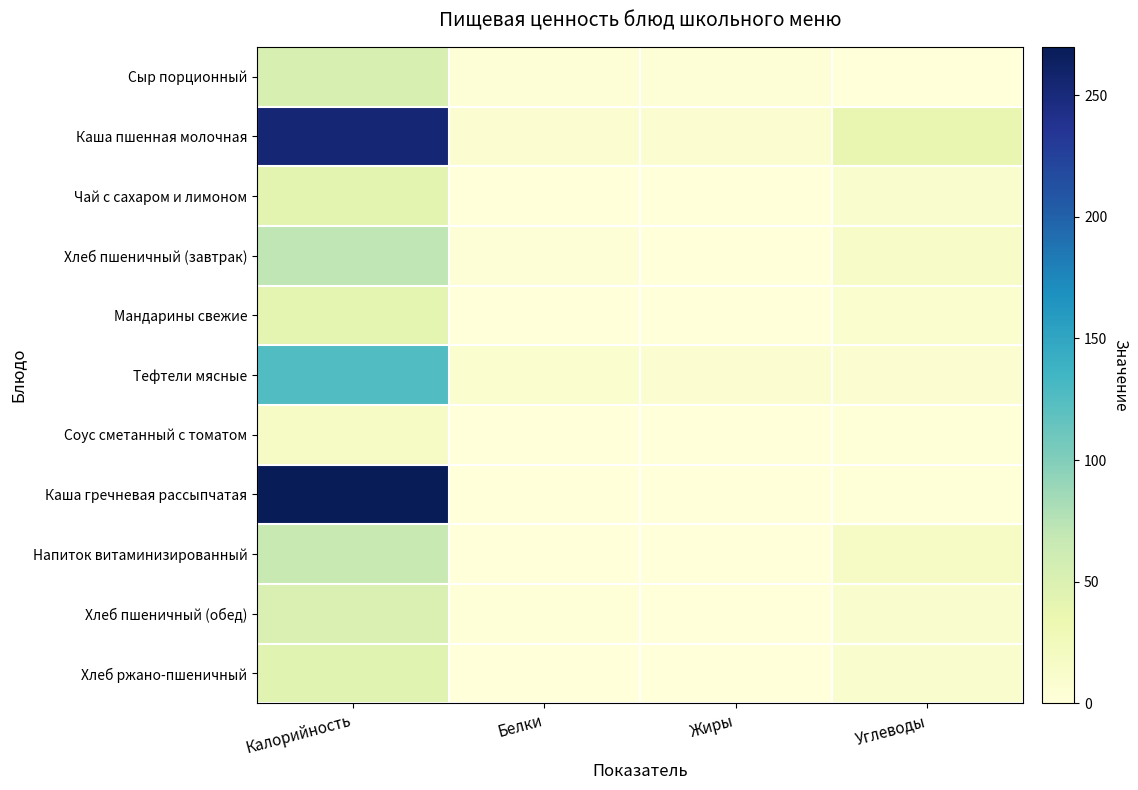

Reading left to right, list all the values displayed in this chart.

Сыр порционный: Калорийность=52.5	Белки=4.1	Жиры=4.0	Углеводы=0.0
Каша пшенная молочная: Калорийность=253.6	Белки=7.8	Жиры=8.2	Углеводы=37.3
Чай с сахаром и лимоном: Калорийность=42.6	Белки=0.3	Жиры=0.1	Углеводы=10.3
Хлеб пшеничный (завтрак): Калорийность=71.2	Белки=2.3	Жиры=0.3	Углеводы=14.9
Мандарины свежие: Калорийность=42.0	Белки=1.0	Жиры=0.2	Углеводы=9.0
Тефтели мясные: Калорийность=125.9	Белки=8.7	Жиры=6.6	Углеводы=8.0
Соус сметанный с томатом: Калорийность=15.9	Белки=0.5	Жиры=0.7	Углеводы=2.0
Каша гречневая рассыпчатая: Калорийность=269.8	Белки=0.5	Жиры=0.7	Углеводы=2.0
Напиток витаминизированный: Калорийность=65.9	Белки=0.0	Жиры=0.0	Углеводы=16.5
Хлеб пшеничный (обед): Калорийность=49.8	Белки=1.6	Жиры=0.2	Углеводы=10.4
Хлеб ржано-пшеничный: Калорийность=44.9	Белки=0.9	Жиры=0.1	Углеводы=10.0